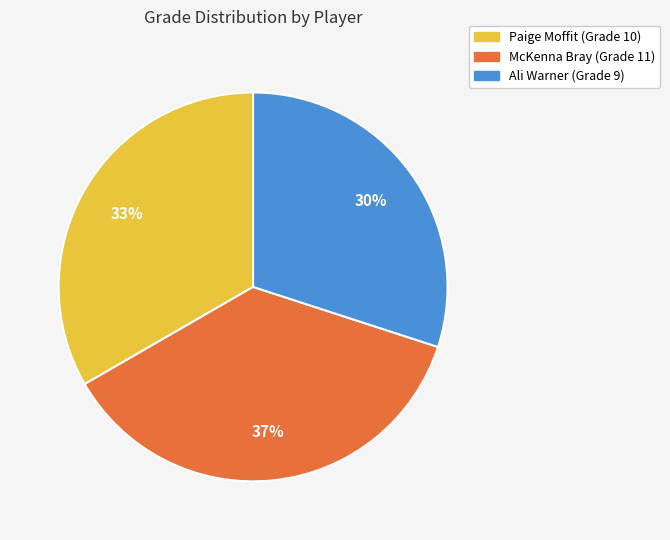

Which has a higher value, Ali Warner or McKenna Bray?

McKenna Bray